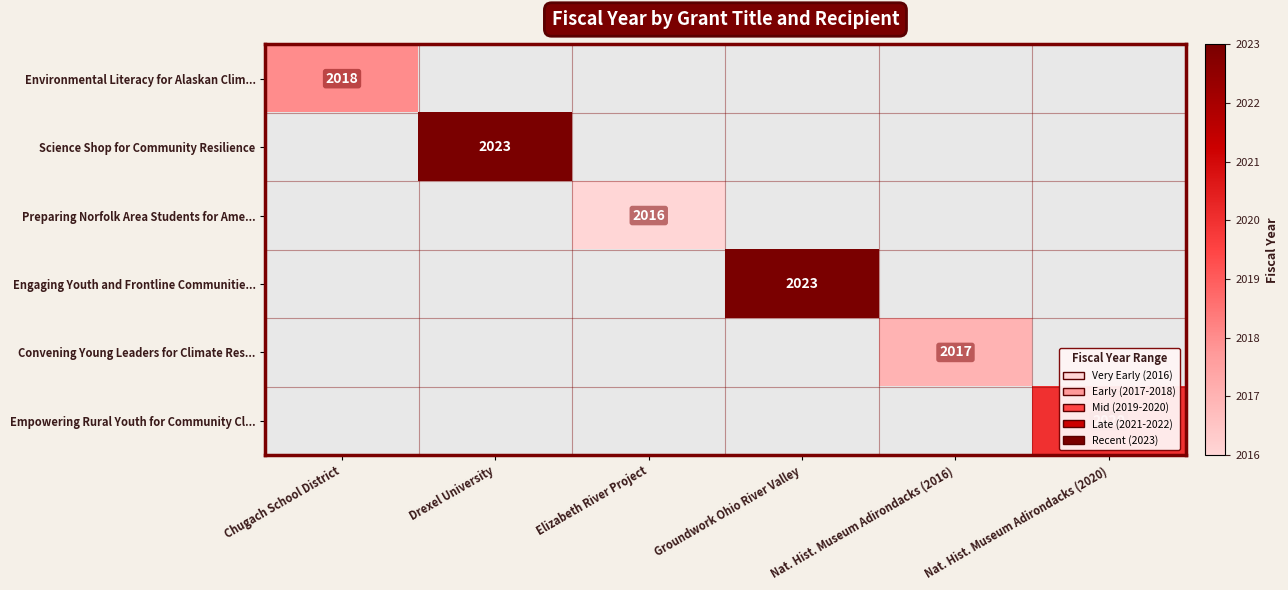

True or false: Empowering Rural Youth for Community Cl... has a value of 2020 at Nat. Hist. Museum Adirondacks (2020).

True